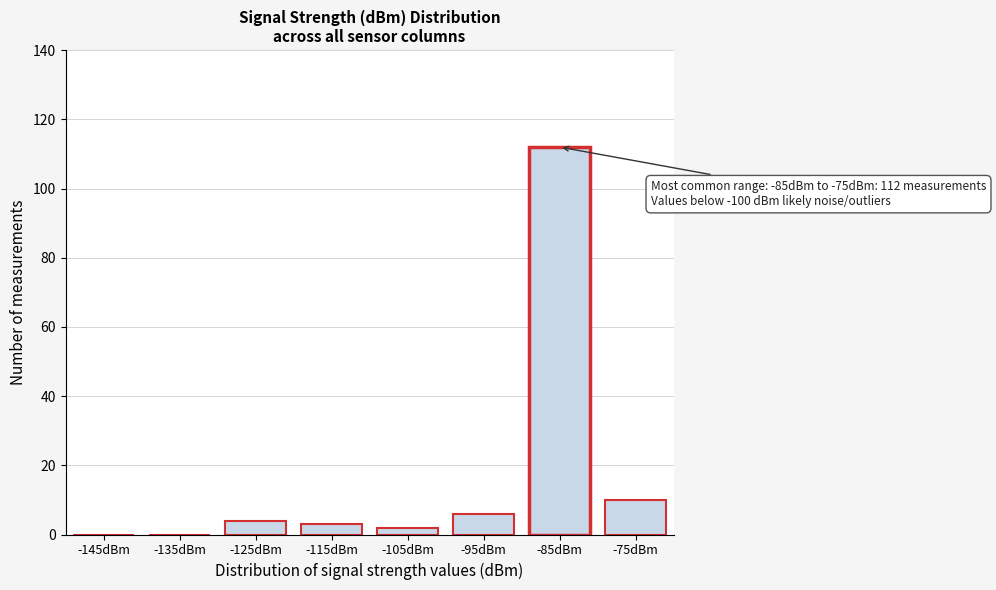

Reading right to left, what are all the values shown in this chart?

-75dBm=10	-85dBm=112	-95dBm=6	-105dBm=2	-115dBm=3	-125dBm=4	-135dBm=0	-145dBm=0